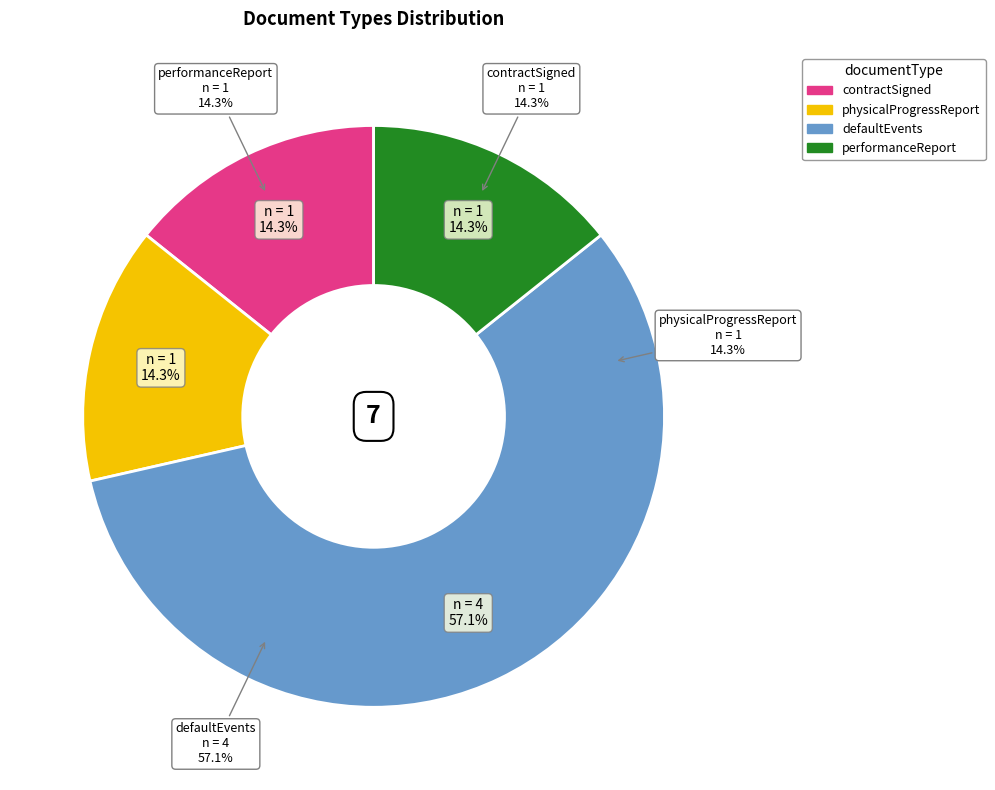

Combined, do contractSigned and performanceReport account for over 50%?

No